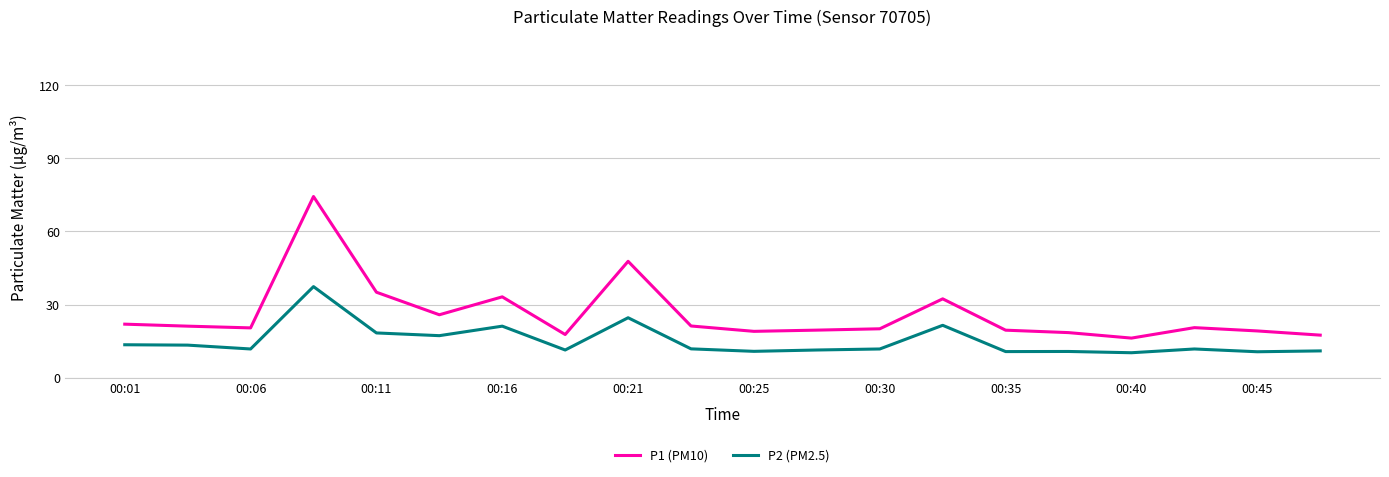

True or false: P1 (PM10) and P2 (PM2.5) cross at least once.

False